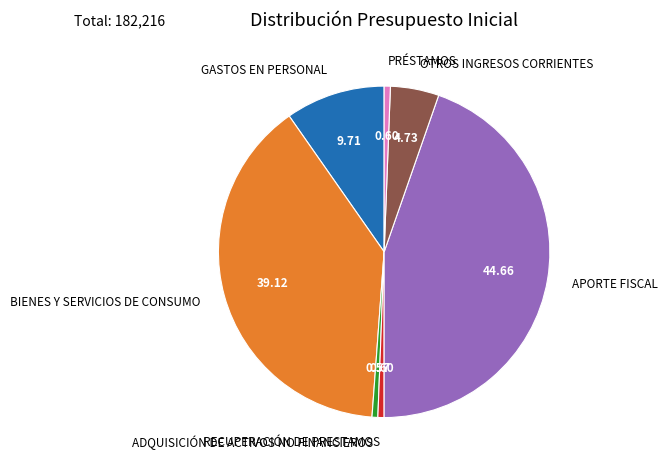

Which has a higher value, ADQUISICIÓN DE ACTIVOS NO FINANCIEROS or APORTE FISCAL?

APORTE FISCAL